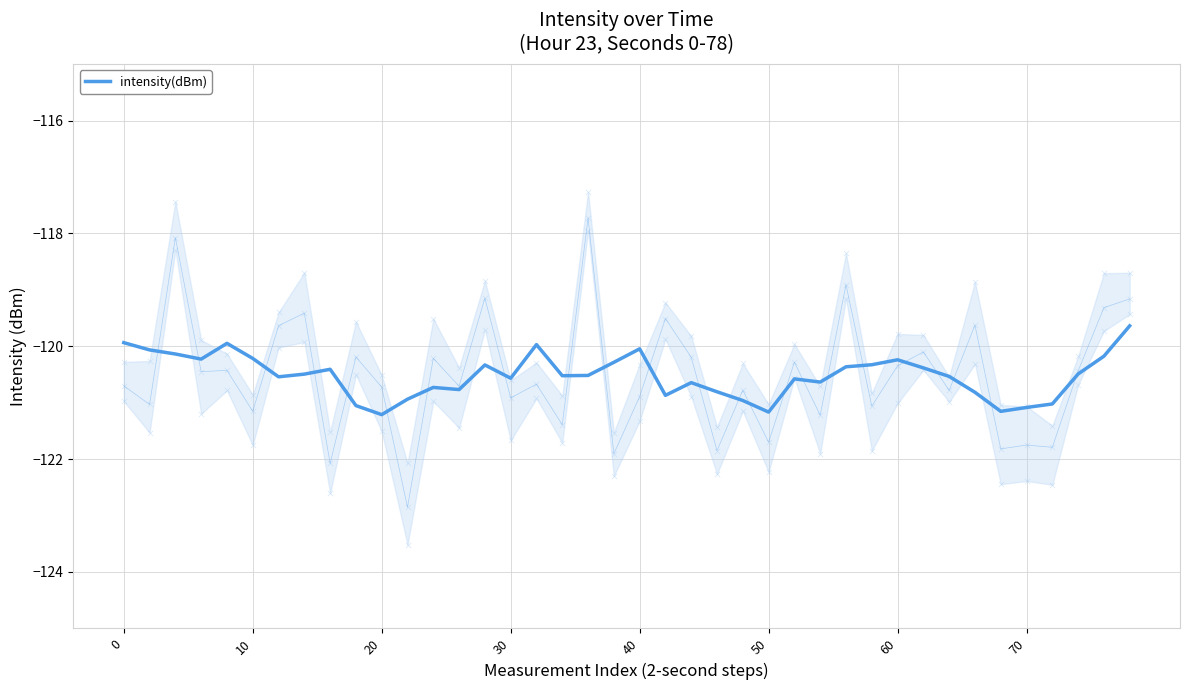

What is the change in value from 11 to 33?

+0.1